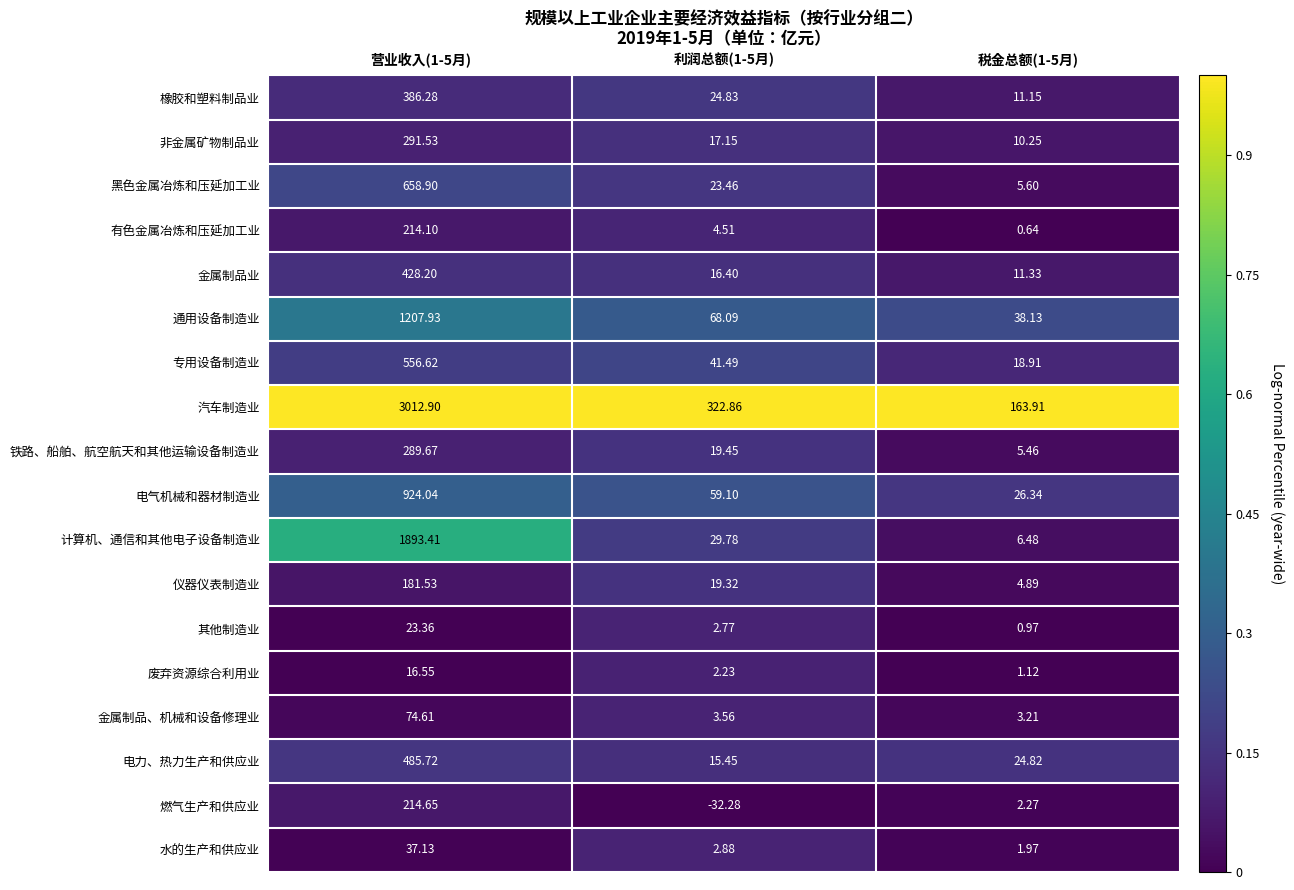

Rank the series at 营业收入(1-5月) from lowest to highest value.

废弃资源综合利用业, 其他制造业, 水的生产和供应业, 金属制品、机械和设备修理业, 仪器仪表制造业, 有色金属冶炼和压延加工业, 燃气生产和供应业, 铁路、船舶、航空航天和其他运输设备制造业, 非金属矿物制品业, 橡胶和塑料制品业, 金属制品业, 电力、热力生产和供应业, 专用设备制造业, 黑色金属冶炼和压延加工业, 电气机械和器材制造业, 通用设备制造业, 计算机、通信和其他电子设备制造业, 汽车制造业